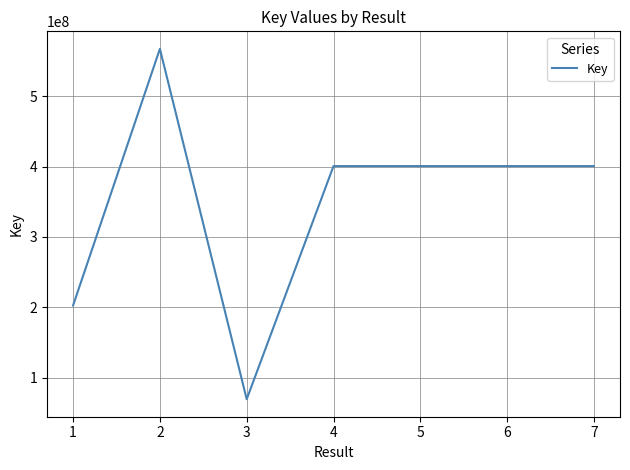

True or false: the data has more than 1 interior local peaks.

True